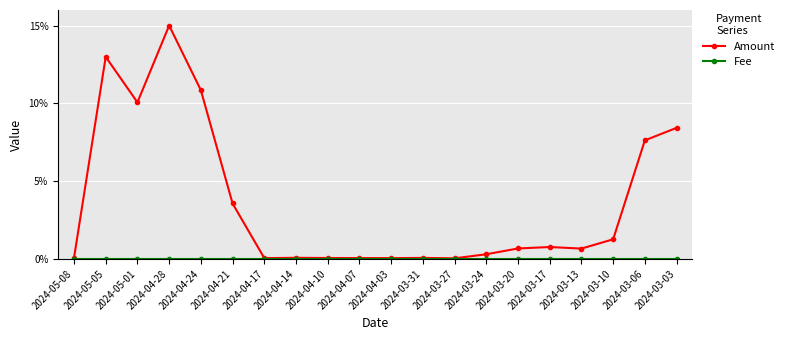

True or false: Fee and Amount cross at least once.

False